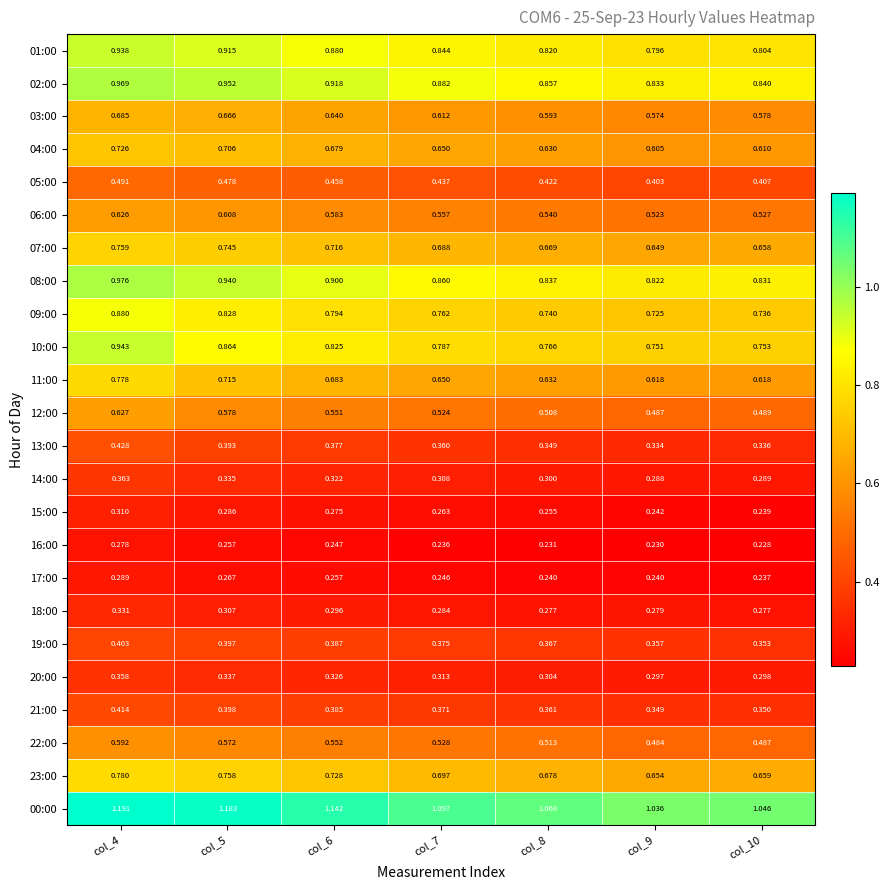

Is the value of 05:00 at col_5 greater than the value of 06:00 at col_6?

No